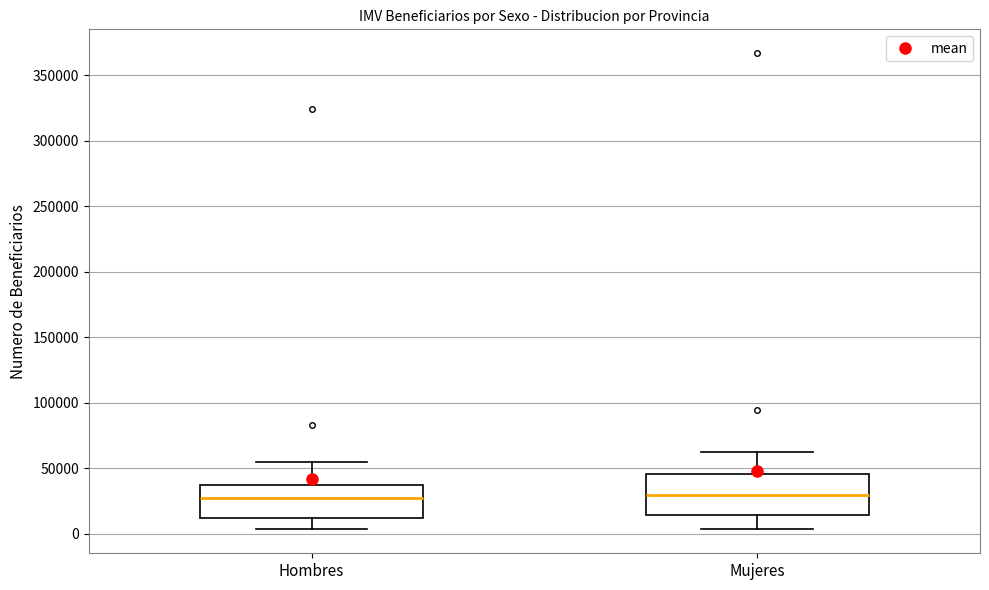

Reading left to right, transcribe this box plot: for each box, give where its median line is, the range the box spans, and where its two whiskers end, as read against the y-axis. The values are not printed on the chart, so give them approximately, as read against the axis.

Hombres: median 25000, box 10000 to 35000, whiskers 5000 to 55000
Mujeres: median 30000, box 15000 to 45000, whiskers 5000 to 60000